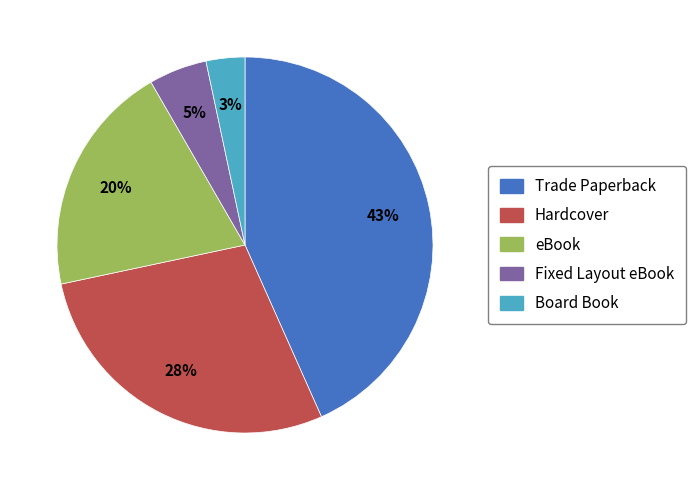

Does eBook account for over 50% of the chart?

No